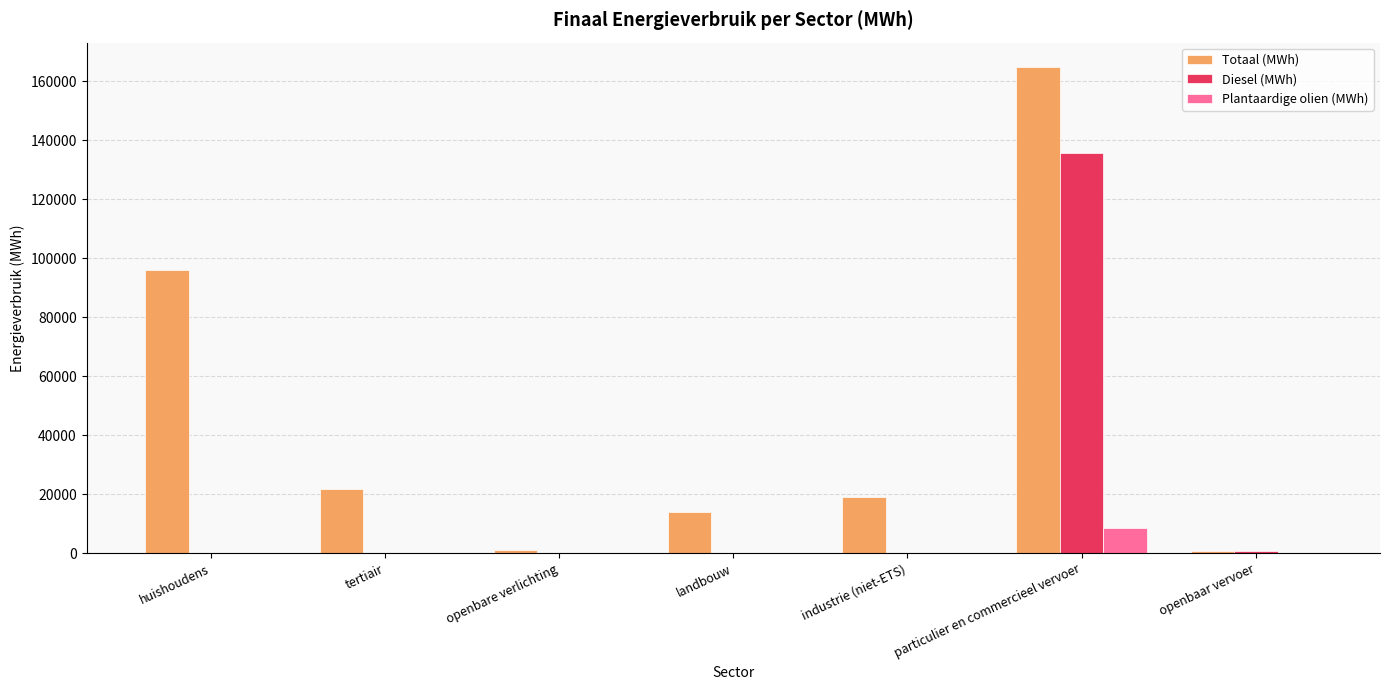

What is the total value across all series at particulier en commercieel vervoer?

308991.9